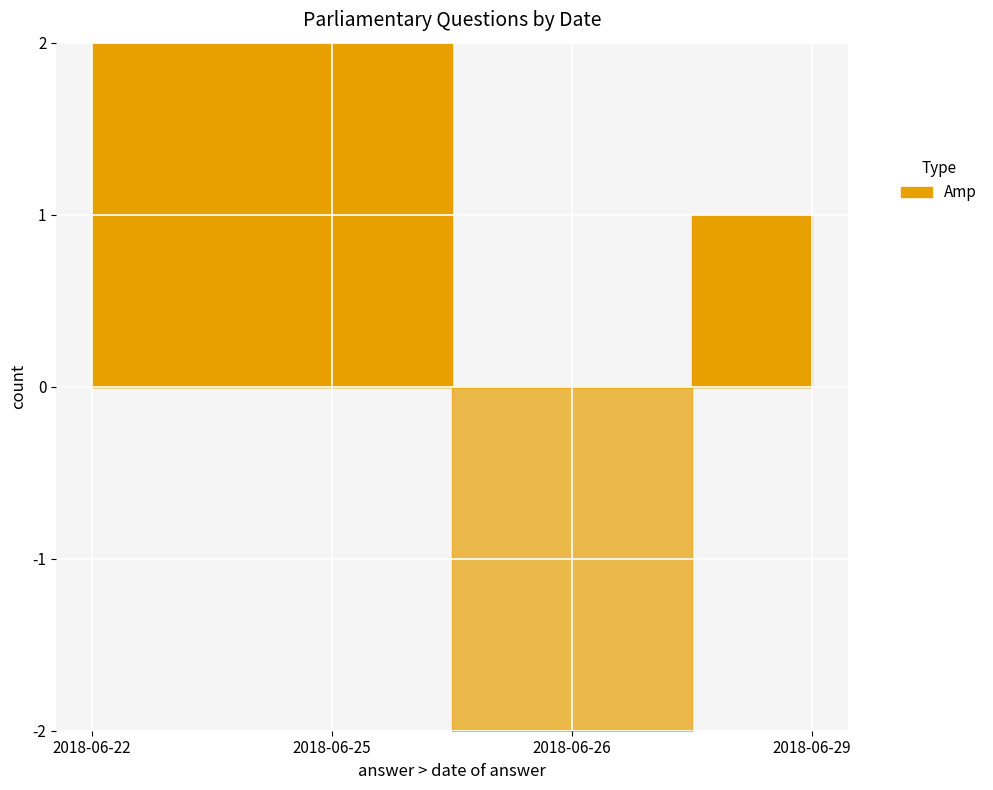

True or false: uin and answering dept id intersect in this chart.

False